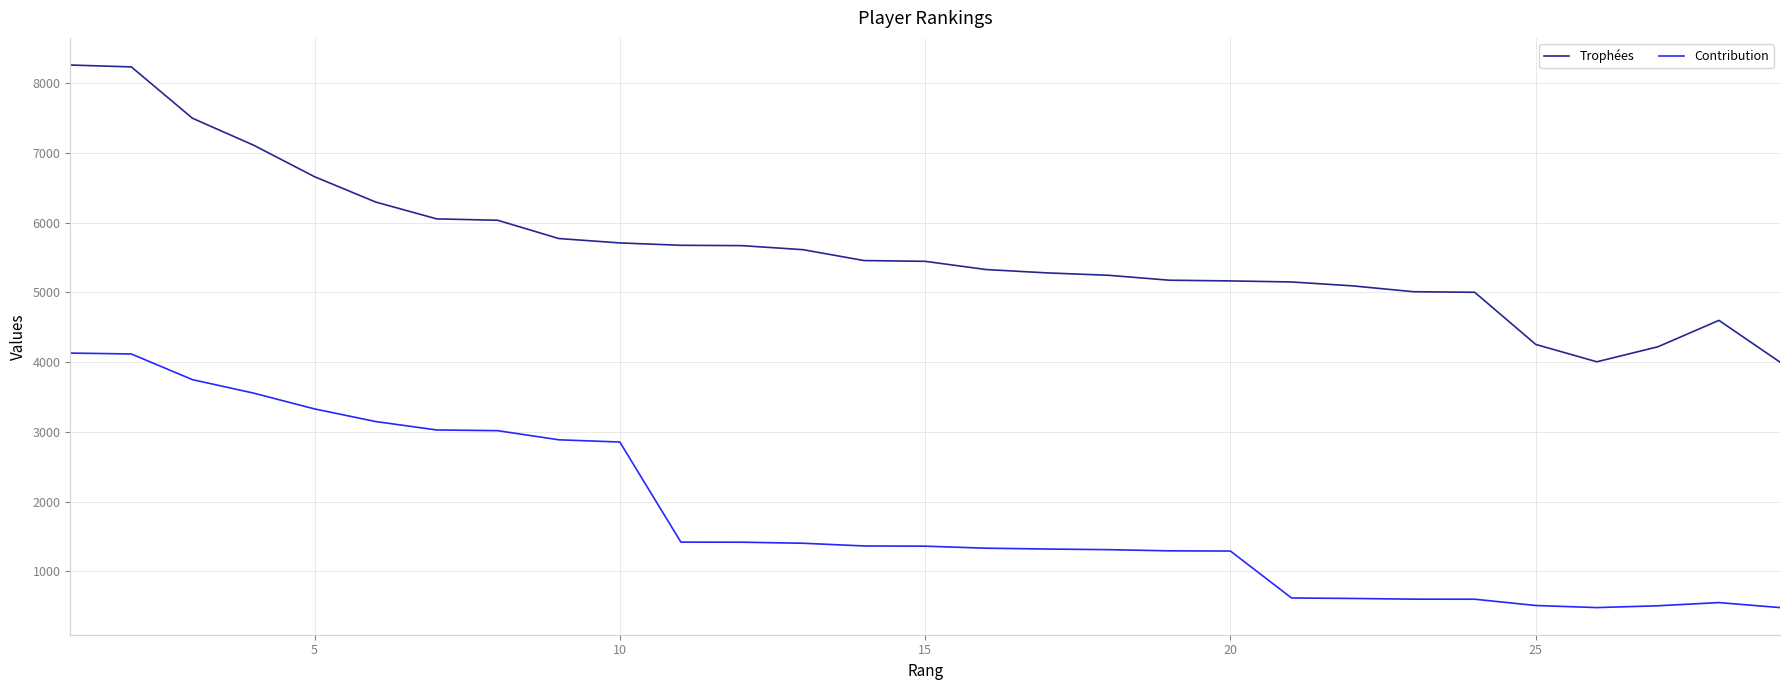

What is the minimum value for Contribution?

480